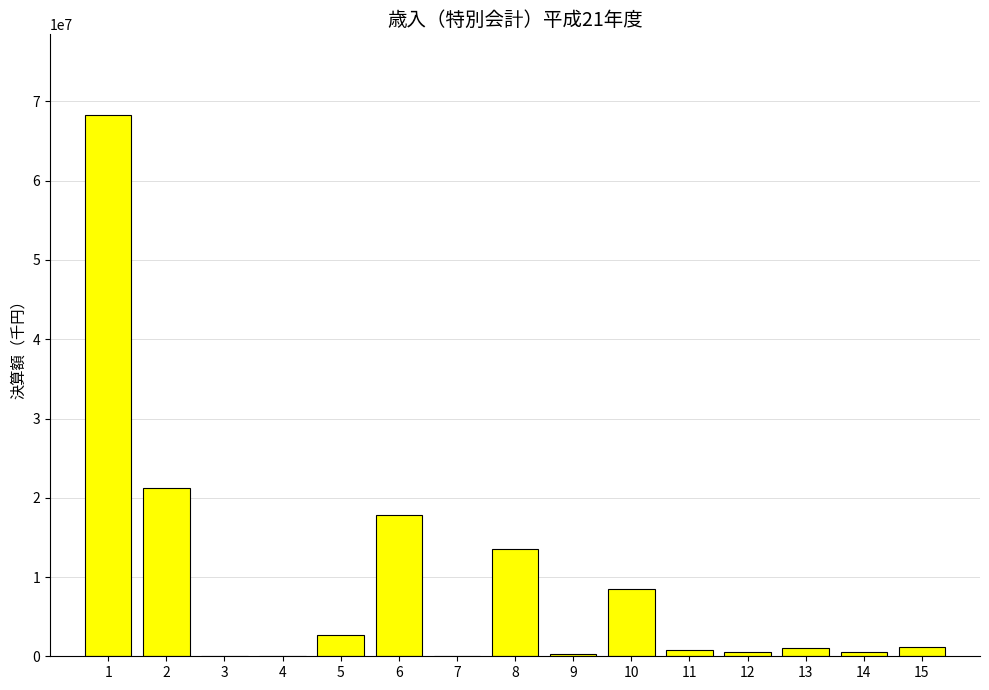

Is it true that the value at 8 is 13574272?

True